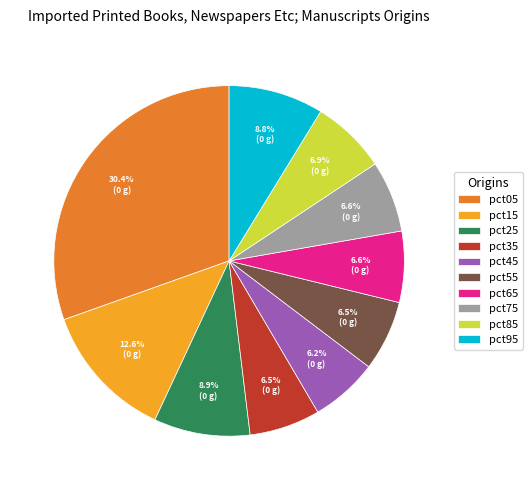

Which slice is the largest?

pct05